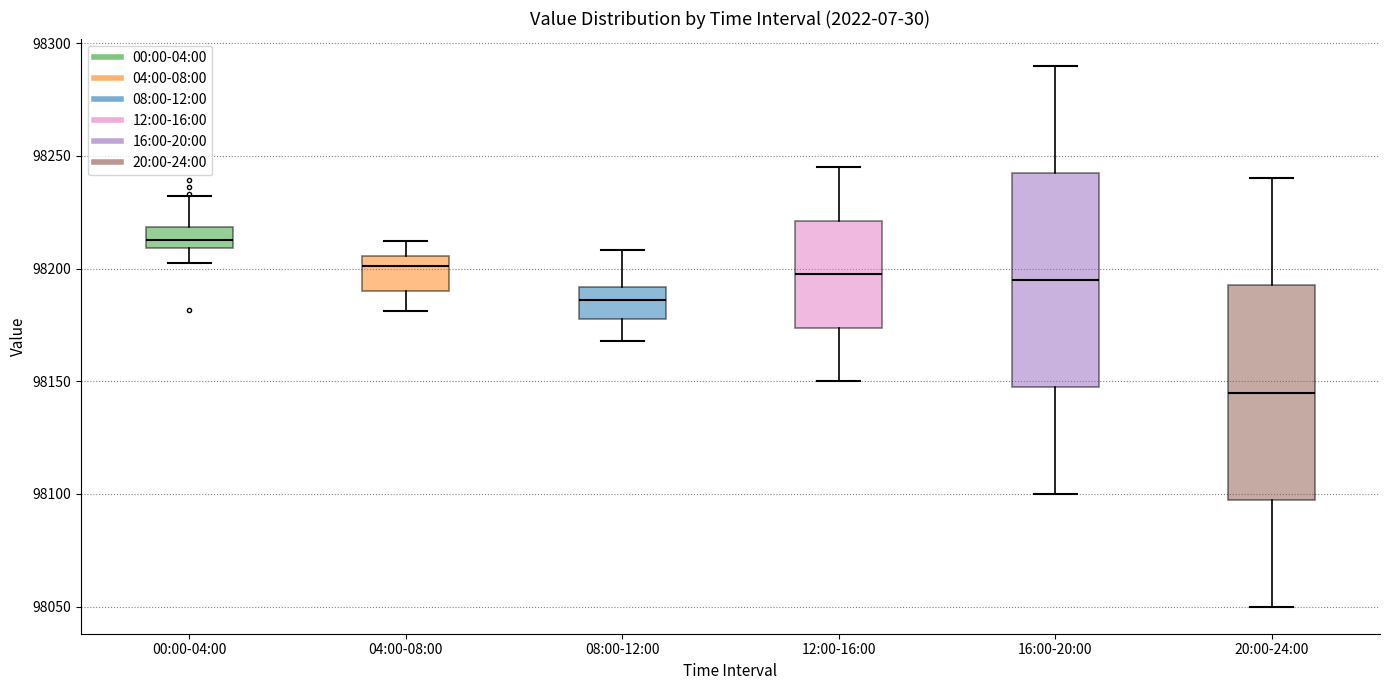

Which box has the highest median line?

00:00-04:00